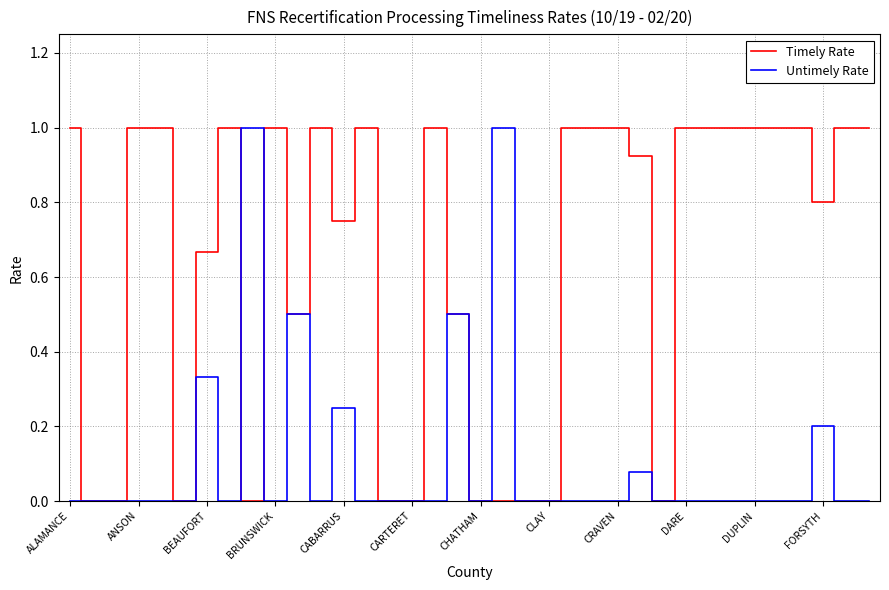

Which series has the largest total across all categories?

Timely Rate